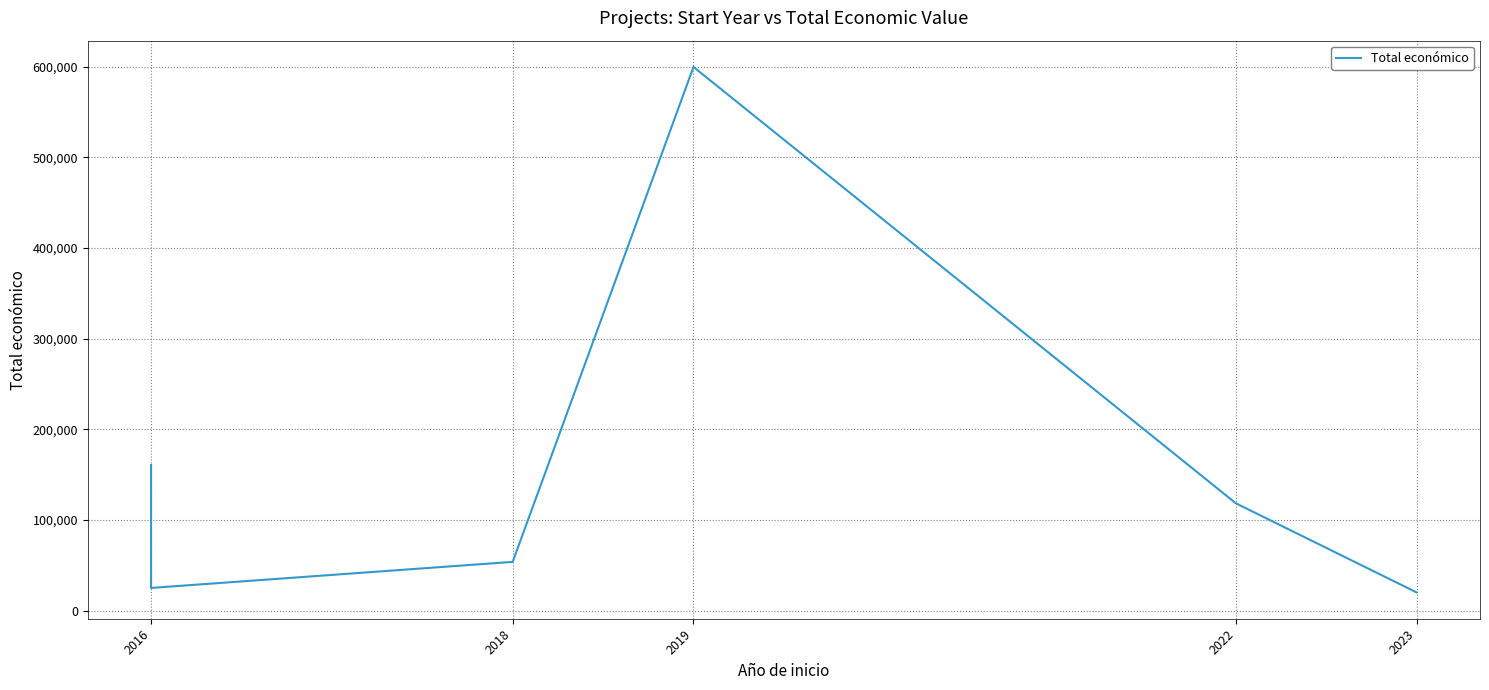

What is the value of the 3rd point from the left?

53714